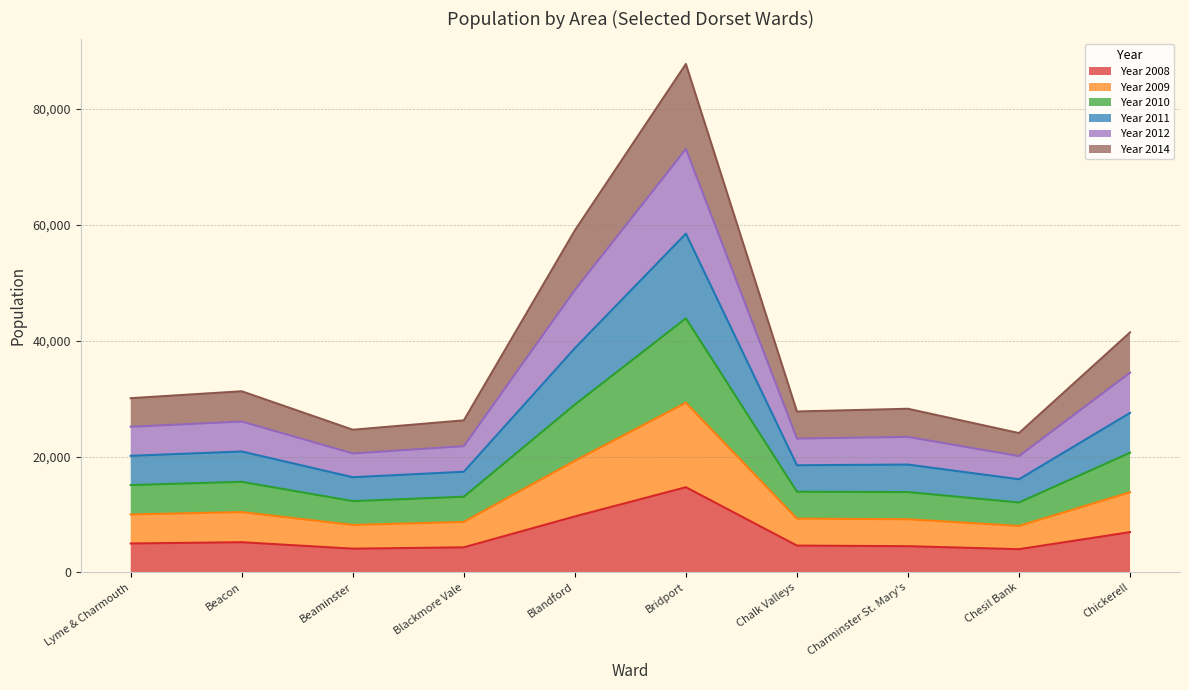

The value of Year 2008 at Chickerell is 9982. True or false?

False